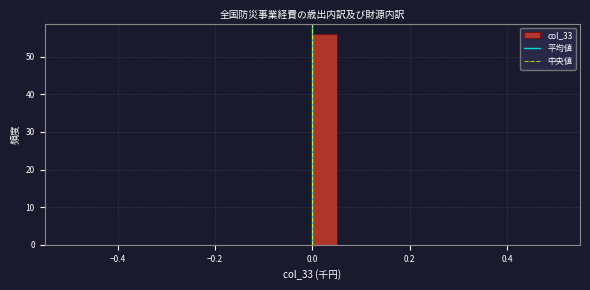

Around what value on the x-axis is the tallest bar? Give the approximate position of its centre, as read against the axis.

0.02